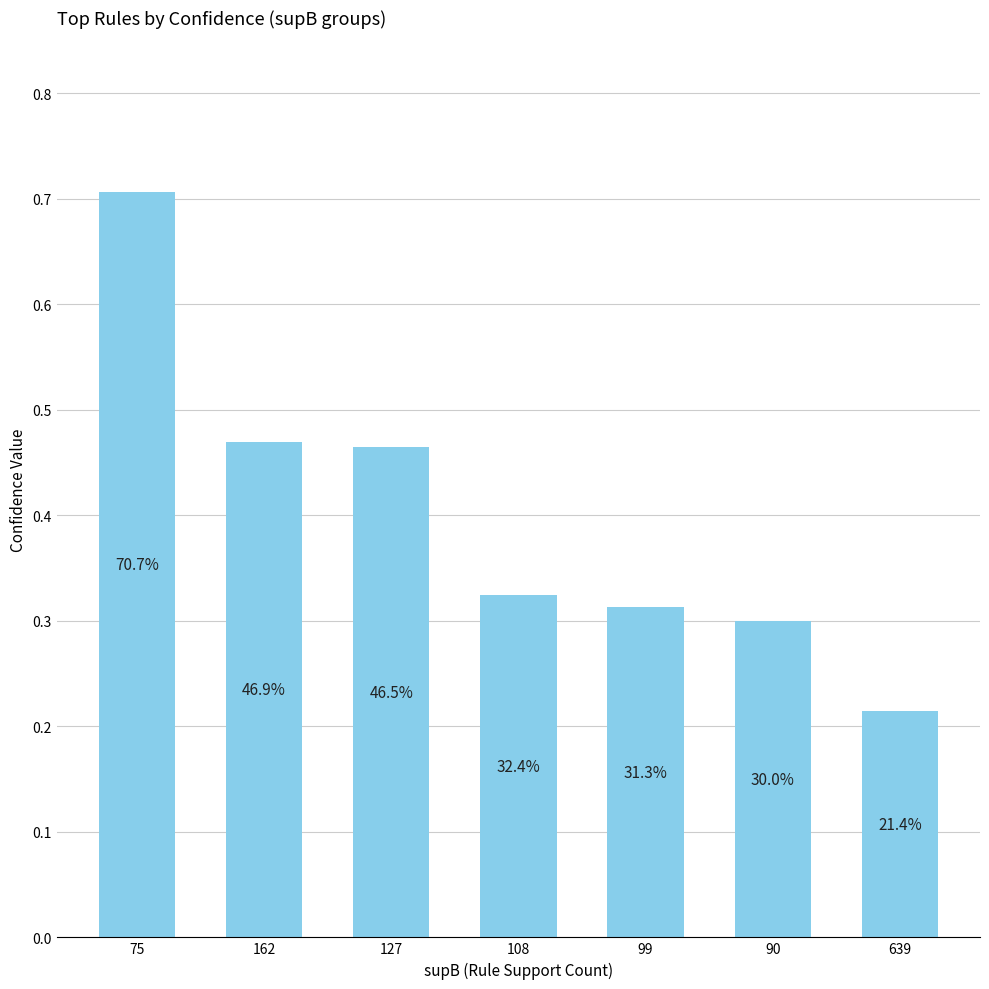

What is the label of the 2nd bar from the right?

90